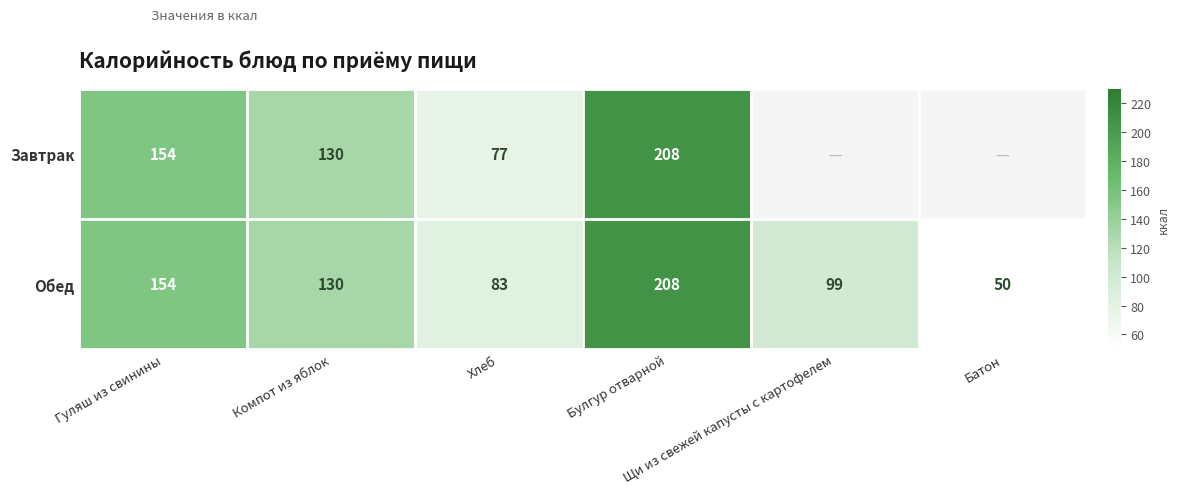

What is the average value of the Обед series?

121